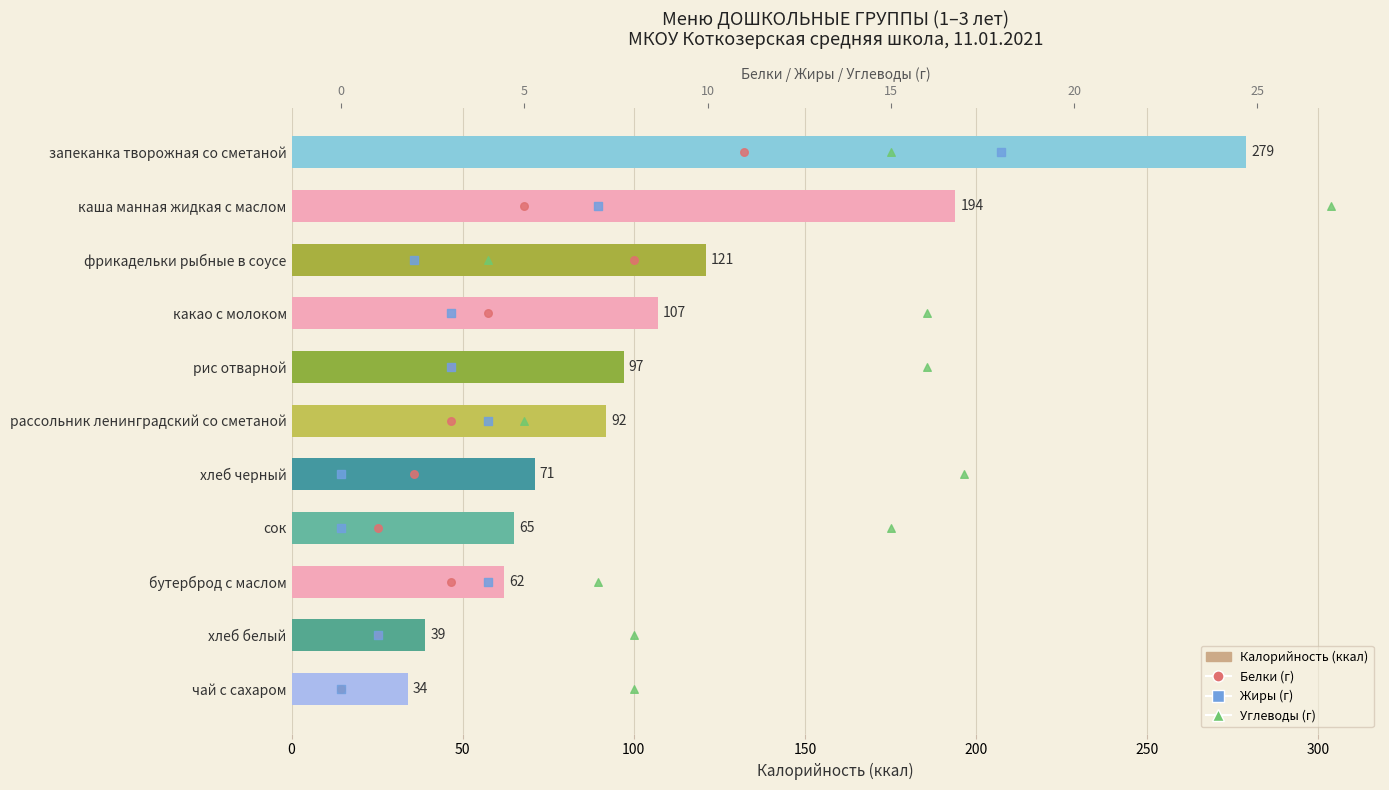

What are all the series names shown in the legend?

Калорийность, Белки, Жиры, Углеводы